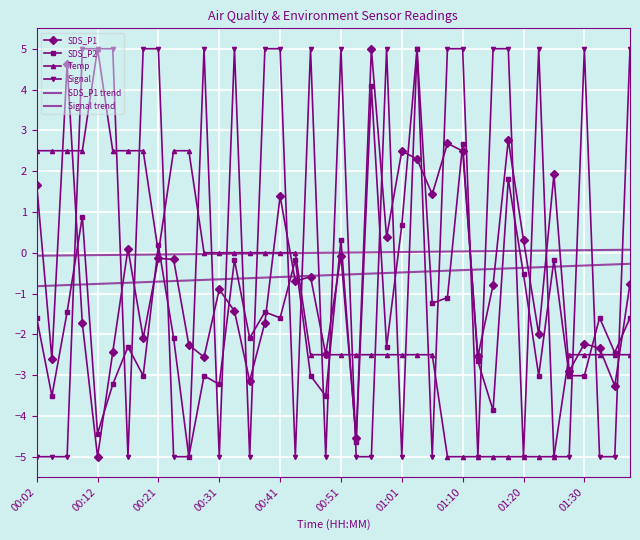

Reading left to right, extract all data points from this chart.

SDS_P1: 1.7	-2.6	4.6	-1.7	-5.0	-2.4	0.1	-2.1	-0.1	-0.2	-2.3	-2.6	-0.9	-1.4	-3.1	-1.7	1.4	-0.7	-0.6	-2.5	-0.1	-4.5	5.0	0.4	2.5	2.3	1.4	2.7	2.5	-2.5	-0.8	2.8	0.3	-2.0	1.9	-2.9	-2.2	-2.3	-3.3	-0.8
SDS_P2: -1.6	-3.5	-1.5	0.9	-4.4	-3.2	-2.3	-3.0	0.2	-2.1	-5.0	-3.0	-3.2	-0.2	-2.1	-1.5	-1.6	-0.2	-3.0	-3.5	0.3	-4.6	4.1	-2.3	0.7	5.0	-1.2	-1.1	2.7	-2.7	-3.9	1.8	-0.5	-3.0	-0.2	-3.0	-3.0	-1.6	-2.4	-1.6
Temp: 2.5	2.5	2.5	2.5	5.0	2.5	2.5	2.5	-0.0	2.5	2.5	-0.0	-0.0	-0.0	-0.0	-0.0	-0.0	-0.0	-2.5	-2.5	-2.5	-2.5	-2.5	-2.5	-2.5	-2.5	-2.5	-5.0	-5.0	-5.0	-5.0	-5.0	-5.0	-5.0	-5.0	-2.5	-2.5	-2.5	-2.5	-2.5
Signal: -5.0	-5.0	-5.0	5.0	5.0	5.0	-5.0	5.0	5.0	-5.0	-5.0	5.0	-5.0	5.0	-5.0	5.0	5.0	-5.0	5.0	-5.0	5.0	-5.0	-5.0	5.0	-5.0	5.0	-5.0	5.0	5.0	-5.0	5.0	5.0	-5.0	5.0	-5.0	-5.0	5.0	-5.0	-5.0	5.0
SDS_P1 trend: -0.8	-0.8	-0.8	-0.8	-0.8	-0.8	-0.7	-0.7	-0.7	-0.7	-0.7	-0.7	-0.7	-0.6	-0.6	-0.6	-0.6	-0.6	-0.6	-0.6	-0.5	-0.5	-0.5	-0.5	-0.5	-0.5	-0.5	-0.4	-0.4	-0.4	-0.4	-0.4	-0.4	-0.4	-0.3	-0.3	-0.3	-0.3	-0.3	-0.3
Signal trend: -0.1	-0.1	-0.1	-0.1	-0.1	-0.1	-0.1	-0.0	-0.0	-0.0	-0.0	-0.0	-0.0	-0.0	-0.0	-0.0	-0.0	-0.0	-0.0	-0.0	0.0	0.0	0.0	0.0	0.0	0.0	0.0	0.0	0.0	0.0	0.0	0.0	0.0	0.1	0.1	0.1	0.1	0.1	0.1	0.1